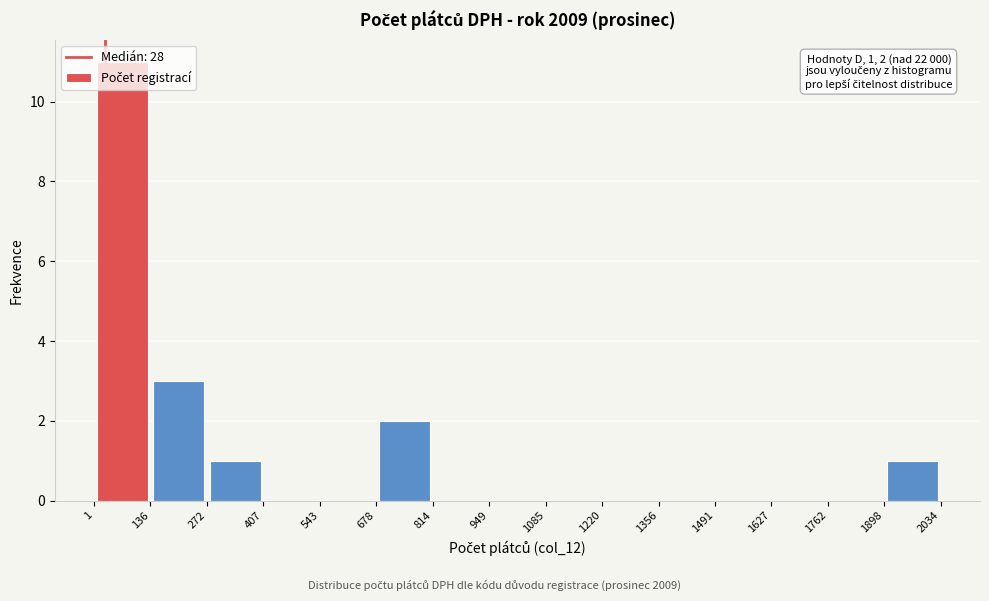

Which range on the x-axis has the tallest bar?

1 to 136